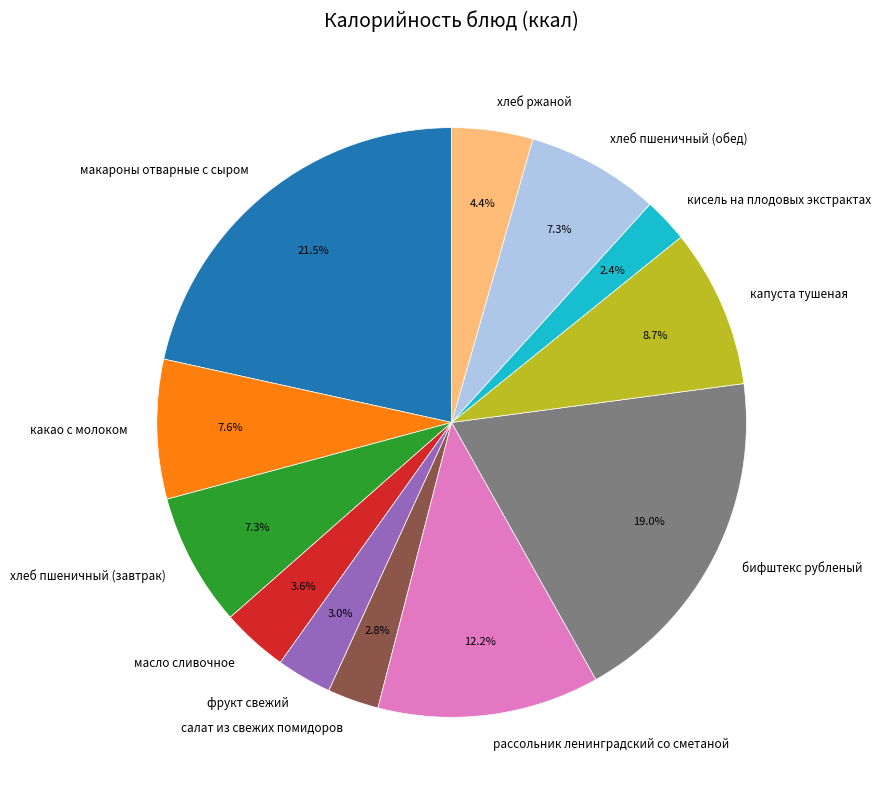

Approximately how many times larger is the value at бифштекс рубленый compared to капуста тушеная?

2.2